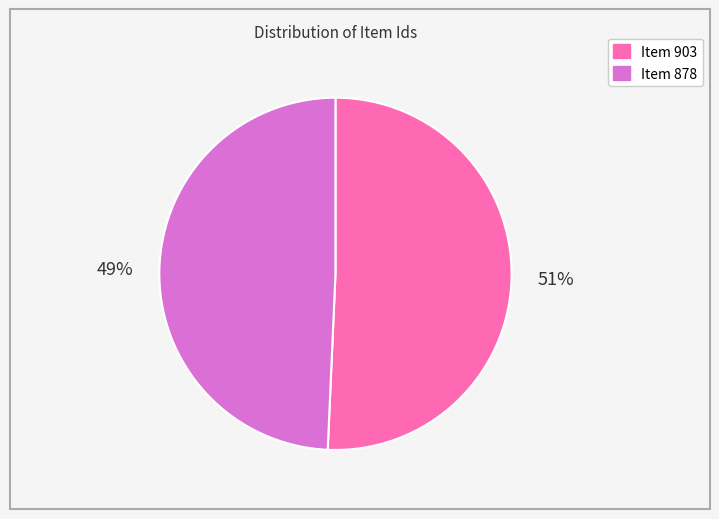

How many slices are in this pie chart?

2